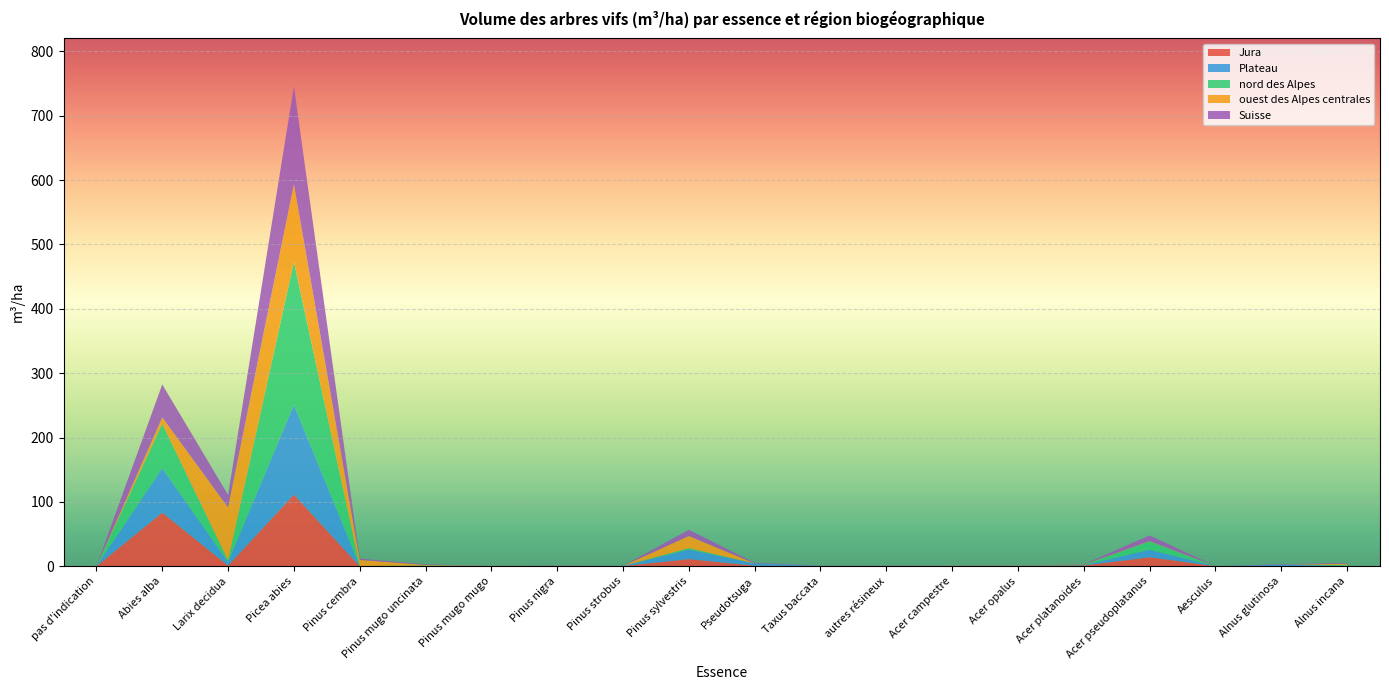

Reading left to right, transcribe all the data shown in this chart.

Jura: 0.0	83.3	0.9	111.2	0.0	0.0	0.0	0.7	0.2	11.1	0.8	0.4	0.6	0.4	0.5	1.2	14.0	0.1	0.3	0.2
Plateau: 0.0	68.9	5.6	139.7	0.0	0.0	0.0	0.2	0.3	14.8	3.6	0.3	0.2	0.2	0.0	0.5	11.6	0.0	2.1	0.2
nord des Alpes: 0.0	69.0	2.7	222.3	0.3	1.1	0.1	0.2	0.0	2.2	0.0	0.1	0.2	0.1	0.3	0.5	12.9	0.0	0.0	1.6
ouest des Alpes centrales: 0.0	10.1	82.2	120.2	9.5	1.0	0.1	0.0	0.0	18.9	0.0	0.0	0.0	0.2	0.2	0.3	0.6	0.0	0.0	1.9
Suisse: 0.0	51.1	19.3	152.2	2.1	0.9	0.1	0.2	0.1	9.6	0.9	0.2	0.2	0.2	0.2	0.5	8.8	0.0	0.7	1.2